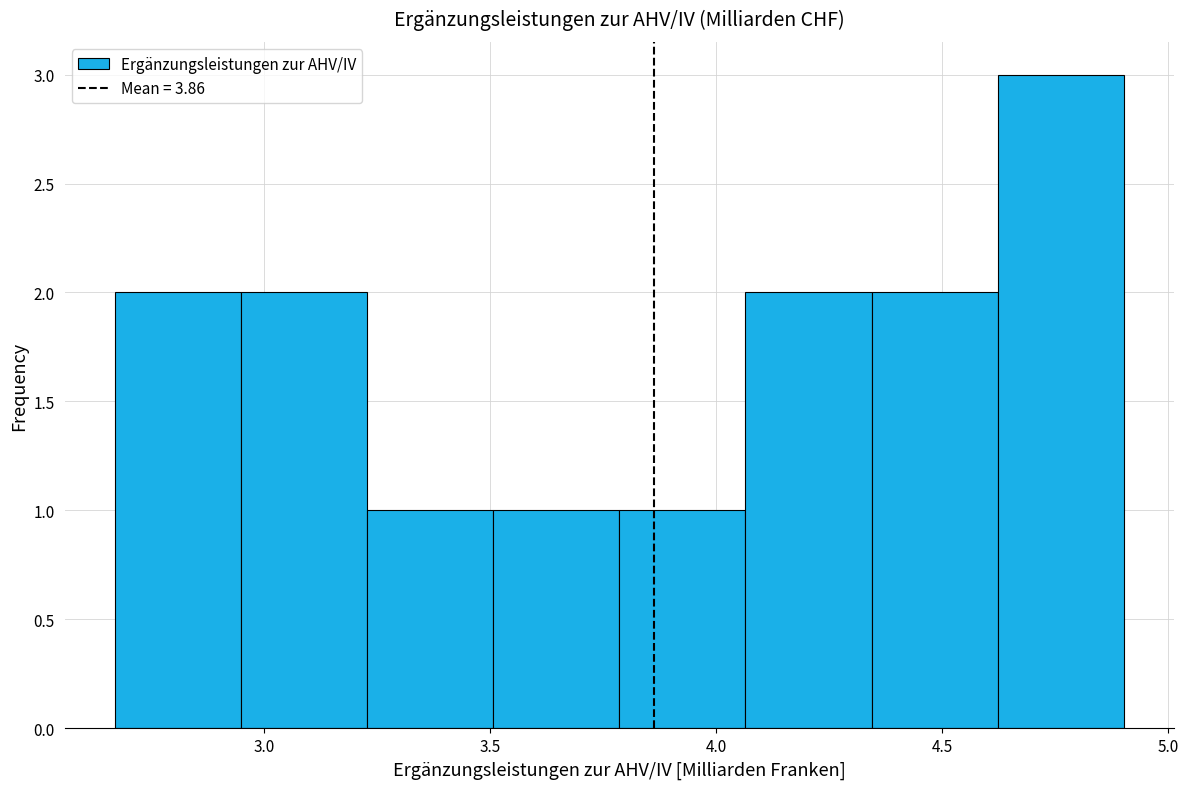

Reading left to right, list every bar in this chart as the range it spans on the x-axis followed by its height. Neither the bar edges nor the heights are printed on the chart, so give them approximately, as read against the axes.

2.65 to 2.95: 2
2.95 to 3.25: 2
3.25 to 3.50: 1
3.50 to 3.80: 1
3.80 to 4.05: 1
4.05 to 4.35: 2
4.35 to 4.60: 2
4.60 to 4.90: 3